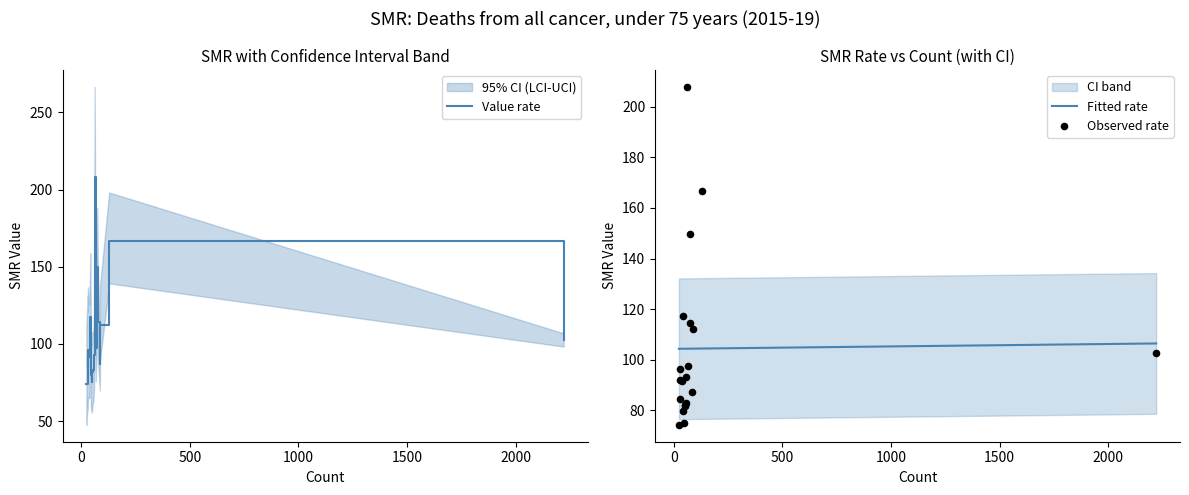

Which series has the largest total across all categories?

Value UCI